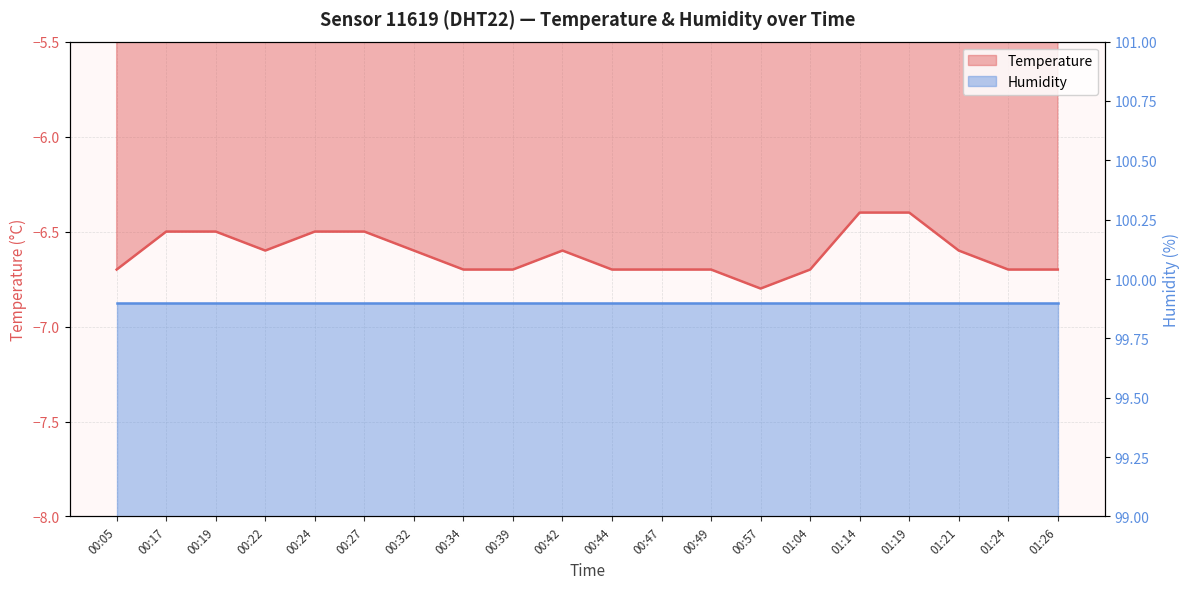

What is the difference between the maximum and minimum values?

0.4